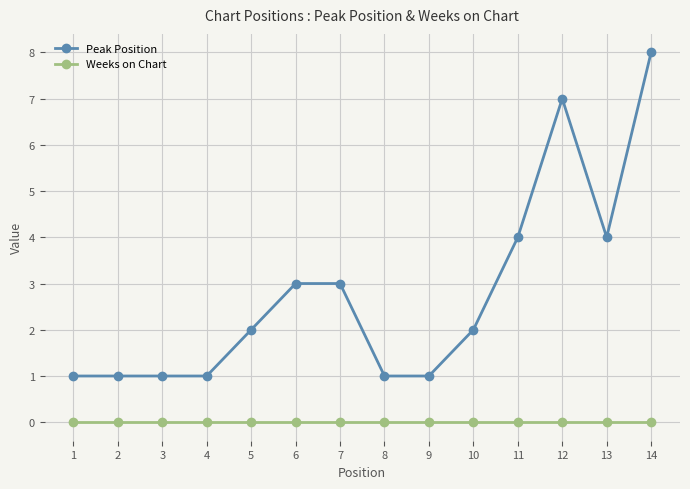

How many lines are shown in the chart?

2